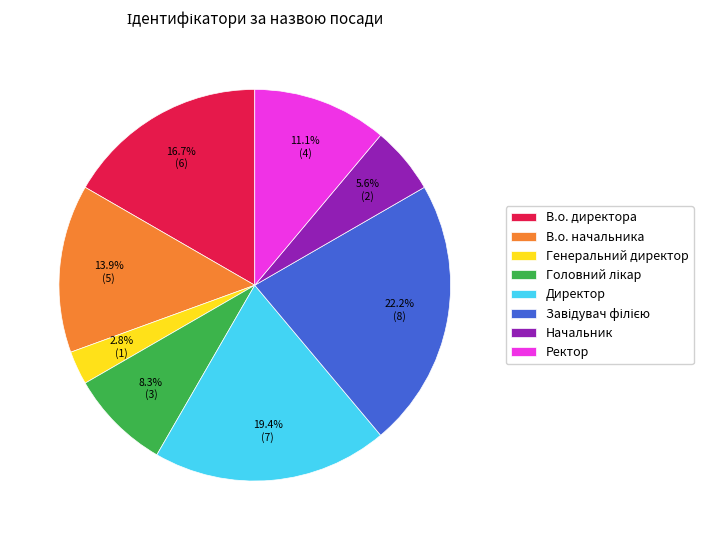

Which has a higher value, Ректор or В.о. директора?

В.о. директора